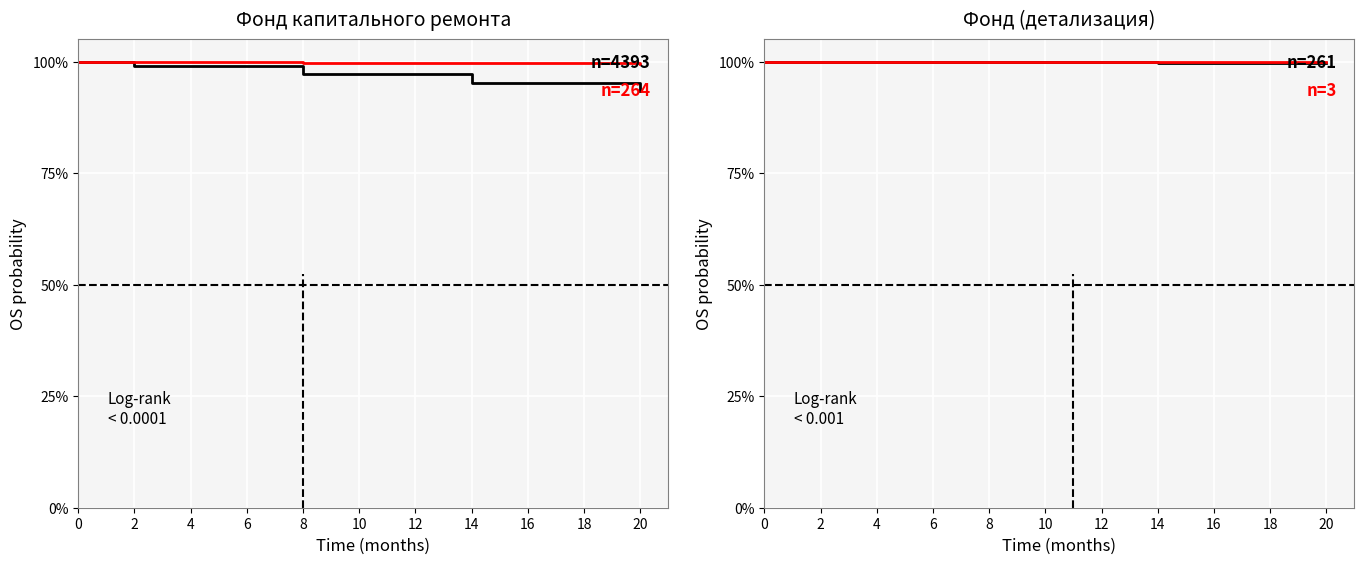

Reading left to right, list all the values displayed in this chart.

n=4393: 100.0	99.1	97.2	95.3	93.4
n=264: 100.0	99.9	99.8	99.7	99.5
n=261: 100.0	99.9	99.8	99.7	99.6
n=3: 100.0	100.0	100.0	100.0	100.0